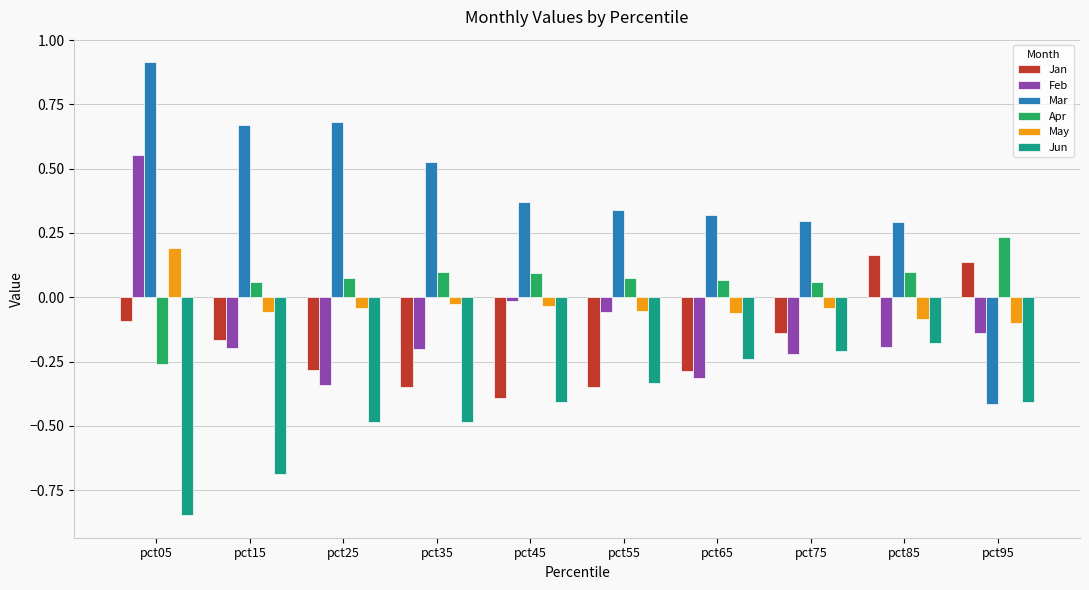

At how many categories does at least one series exceed 0?

10